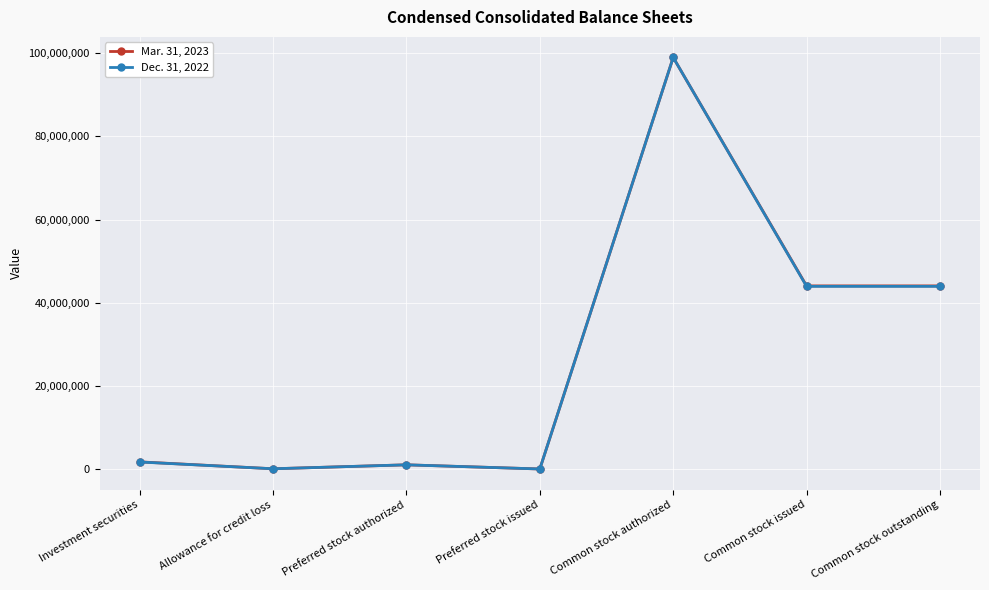

Is this an area chart (filled region under the line)?

No